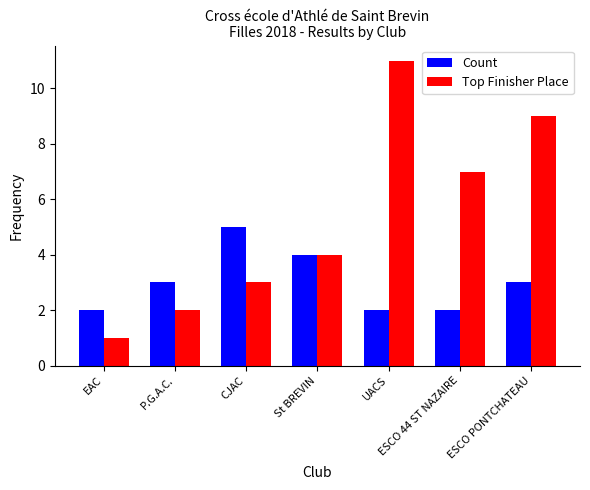

How many data points does each series have?

7